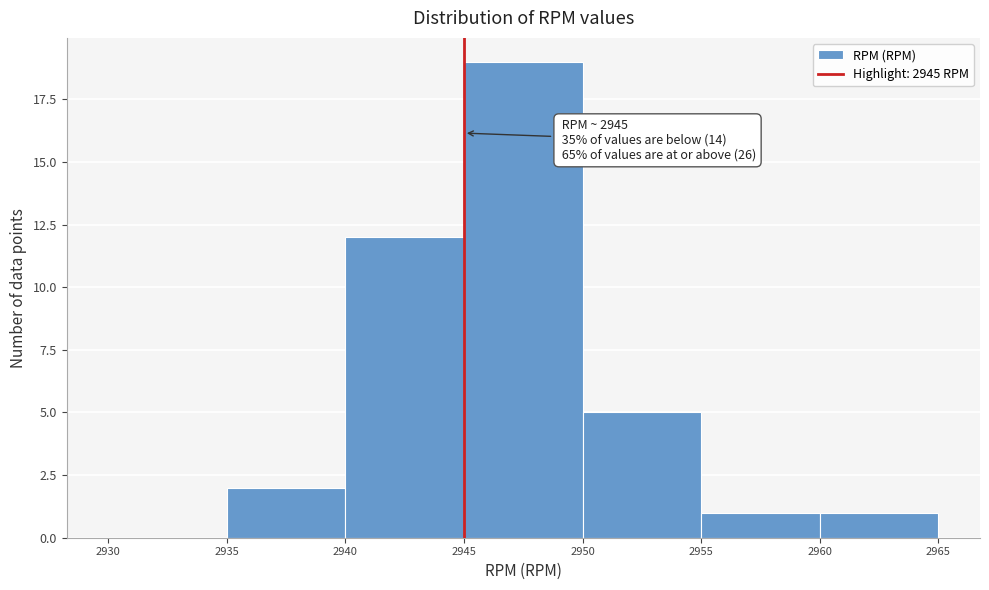

Which range on the x-axis has the tallest bar?

2945 to 2950